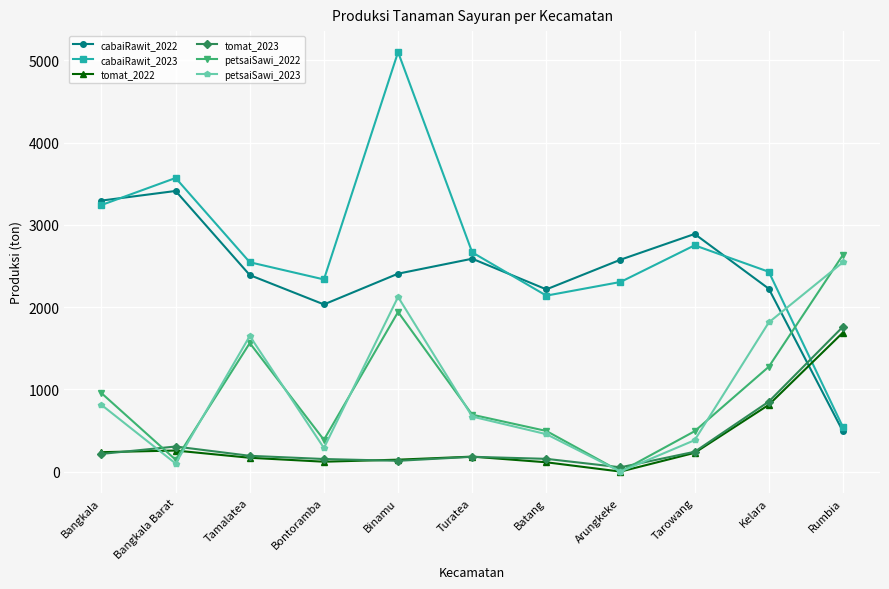

What is the total value across all series at Tamalatea?

8508